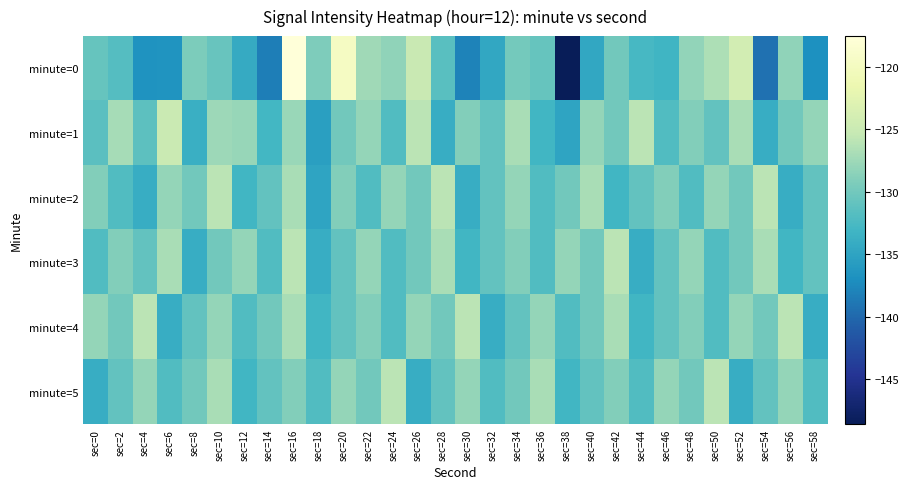

List the series in order of their peak value, highest first.

minute=0, minute=1, minute=2, minute=3, minute=4, minute=5